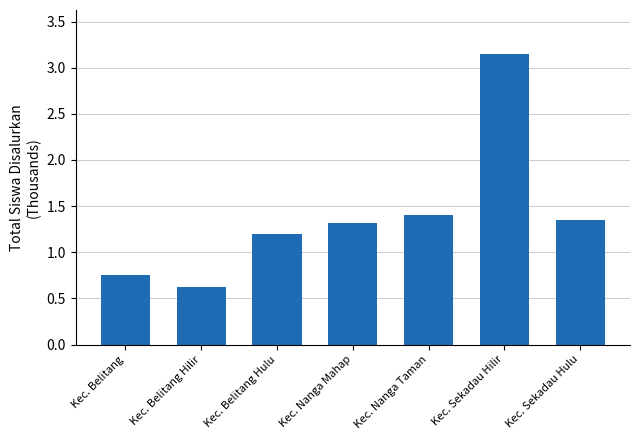

Does the chart contain any negative values?

No